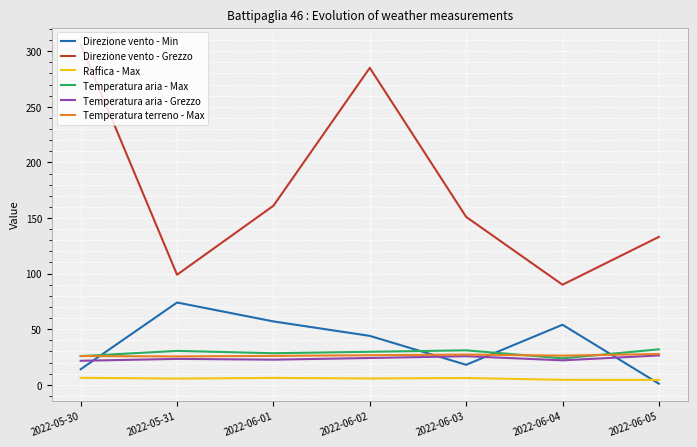

What is the maximum value shown in the chart?

306.0